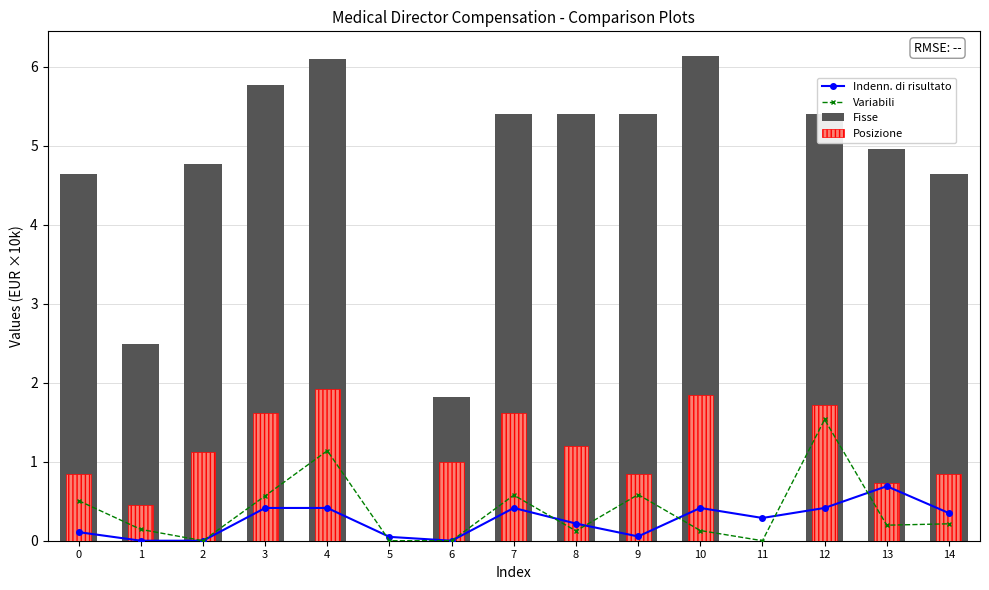

What is the difference between the highest and lowest values at 14?

4.4